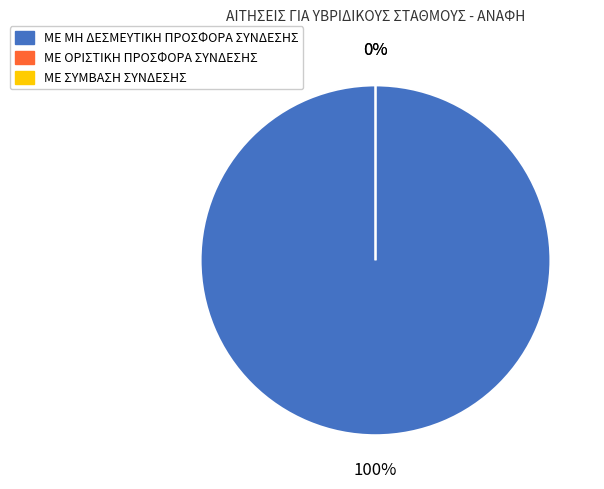

What is the largest slice in the pie chart?

ΜΕ ΜΗ ΔΕΣΜΕΥΤΙΚΗ ΠΡΟΣΦΟΡΑ ΣΥΝΔΕΣΗΣ